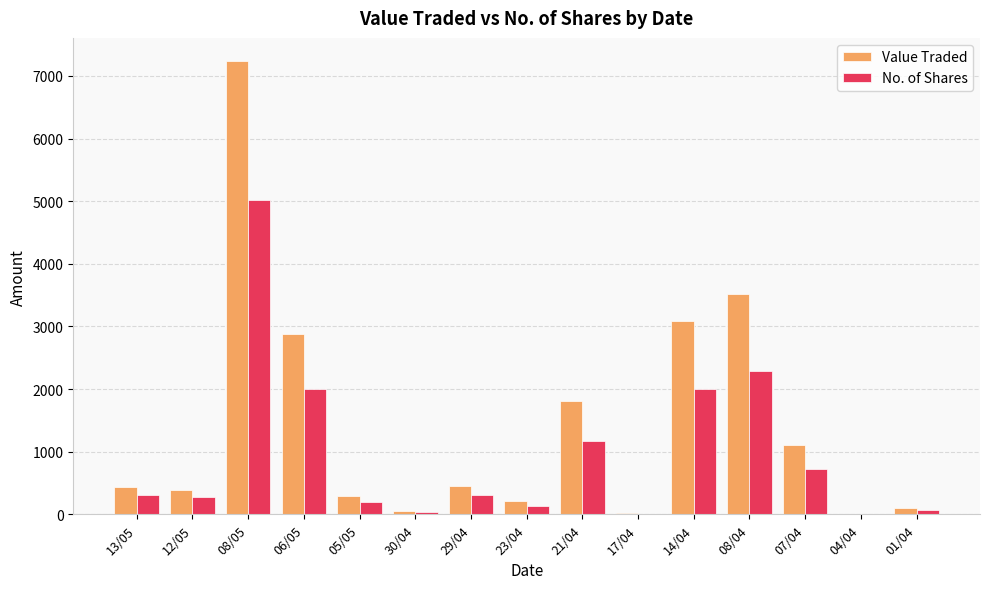

What is the sum of the No. of Shares values at 30/04 and 04/04?

42